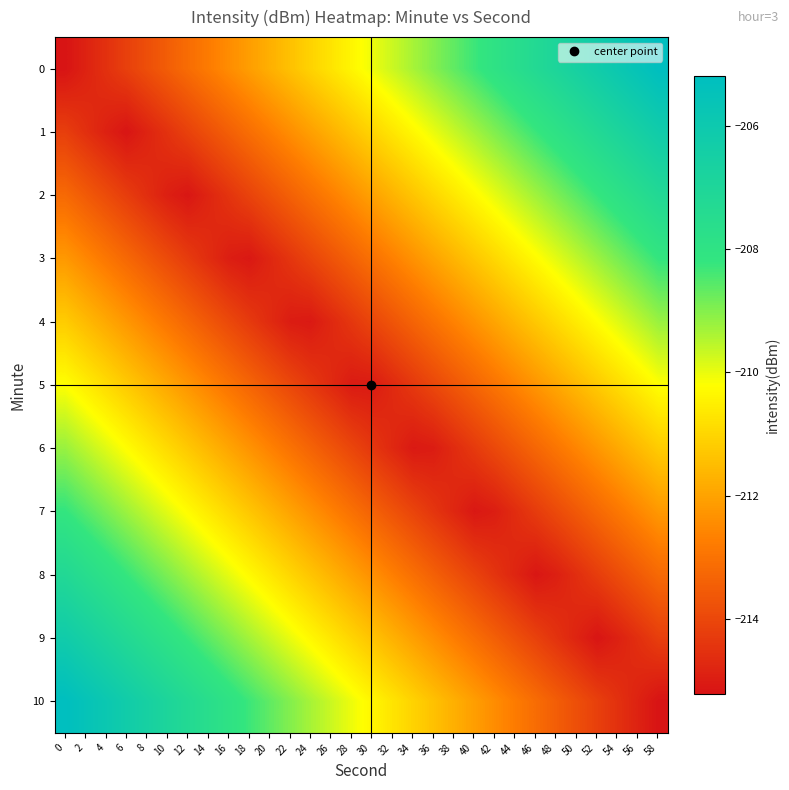

Reading left to right, transcribe all the data shown in this chart.

0: 0=-215.2	2=-214.9	4=-214.5	6=-214.2	8=-213.8	10=-213.5	12=-213.1	14=-212.8	16=-212.4	18=-212.1	20=-211.8	22=-211.4	24=-211.1	26=-210.7	28=-210.4	30=-210.0	32=-209.7	34=-209.3	36=-209.0	38=-208.7	40=-208.3	42=-208.0	44=-207.6	46=-207.3	48=-206.9	50=-206.6	52=-206.2	54=-205.9	56=-205.5	58=-205.2
1: 0=-214.2	2=-214.5	4=-214.9	6=-215.2	8=-214.8	10=-214.5	12=-214.1	14=-213.8	16=-213.4	18=-213.1	20=-212.8	22=-212.4	24=-212.1	26=-211.7	28=-211.4	30=-211.0	32=-210.7	34=-210.3	36=-210.0	38=-209.7	40=-209.3	42=-209.0	44=-208.6	46=-208.3	48=-207.9	50=-207.6	52=-207.2	54=-206.9	56=-206.5	58=-206.2
2: 0=-213.2	2=-213.5	4=-213.9	6=-214.2	8=-214.6	10=-214.9	12=-215.1	14=-214.8	16=-214.4	18=-214.1	20=-213.8	22=-213.4	24=-213.1	26=-212.7	28=-212.4	30=-212.0	32=-211.7	34=-211.3	36=-211.0	38=-210.7	40=-210.3	42=-210.0	44=-209.6	46=-209.3	48=-208.9	50=-208.6	52=-208.2	54=-207.9	56=-207.5	58=-207.2
3: 0=-212.2	2=-212.5	4=-212.9	6=-213.2	8=-213.6	10=-213.9	12=-214.3	14=-214.6	16=-215.0	18=-215.1	20=-214.8	22=-214.4	24=-214.1	26=-213.7	28=-213.4	30=-213.0	32=-212.7	34=-212.3	36=-212.0	38=-211.7	40=-211.3	42=-211.0	44=-210.6	46=-210.3	48=-209.9	50=-209.6	52=-209.2	54=-208.9	56=-208.5	58=-208.2
4: 0=-211.2	2=-211.5	4=-211.9	6=-212.2	8=-212.6	10=-212.9	12=-213.3	14=-213.6	16=-214.0	18=-214.3	20=-214.7	22=-215.0	24=-215.1	26=-214.7	28=-214.4	30=-214.0	32=-213.7	34=-213.3	36=-213.0	38=-212.7	40=-212.3	42=-212.0	44=-211.6	46=-211.3	48=-210.9	50=-210.6	52=-210.2	54=-209.9	56=-209.5	58=-209.2
5: 0=-210.2	2=-210.5	4=-210.9	6=-211.2	8=-211.6	10=-211.9	12=-212.3	14=-212.6	16=-213.0	18=-213.3	20=-213.7	22=-214.0	24=-214.3	26=-214.7	28=-215.0	30=-215.0	32=-214.7	34=-214.3	36=-214.0	38=-213.7	40=-213.3	42=-213.0	44=-212.6	46=-212.3	48=-211.9	50=-211.6	52=-211.2	54=-210.9	56=-210.5	58=-210.2
6: 0=-209.2	2=-209.5	4=-209.9	6=-210.2	8=-210.6	10=-210.9	12=-211.3	14=-211.6	16=-212.0	18=-212.3	20=-212.7	22=-213.0	24=-213.3	26=-213.7	28=-214.0	30=-214.4	32=-214.7	34=-215.1	36=-215.0	38=-214.7	40=-214.3	42=-214.0	44=-213.6	46=-213.3	48=-212.9	50=-212.6	52=-212.2	54=-211.9	56=-211.5	58=-211.2
7: 0=-208.2	2=-208.5	4=-208.9	6=-209.2	8=-209.6	10=-209.9	12=-210.3	14=-210.6	16=-211.0	18=-211.3	20=-211.7	22=-212.0	24=-212.3	26=-212.7	28=-213.0	30=-213.4	32=-213.7	34=-214.1	36=-214.4	38=-214.8	40=-215.1	42=-215.0	44=-214.6	46=-214.3	48=-213.9	50=-213.6	52=-213.2	54=-212.9	56=-212.5	58=-212.2
8: 0=-207.2	2=-207.5	4=-207.9	6=-208.2	8=-208.6	10=-208.9	12=-209.3	14=-209.6	16=-210.0	18=-210.3	20=-210.7	22=-211.0	24=-211.3	26=-211.7	28=-212.0	30=-212.4	32=-212.7	34=-213.1	36=-213.4	38=-213.8	40=-214.1	42=-214.4	44=-214.8	46=-215.1	48=-214.9	50=-214.6	52=-214.2	54=-213.9	56=-213.5	58=-213.2
9: 0=-206.2	2=-206.5	4=-206.9	6=-207.2	8=-207.6	10=-207.9	12=-208.3	14=-208.6	16=-209.0	18=-209.3	20=-209.7	22=-210.0	24=-210.3	26=-210.7	28=-211.0	30=-211.4	32=-211.7	34=-212.1	36=-212.4	38=-212.8	40=-213.1	42=-213.4	44=-213.8	46=-214.1	48=-214.5	50=-214.8	52=-215.2	54=-214.9	56=-214.5	58=-214.2
10: 0=-205.2	2=-205.5	4=-205.9	6=-206.2	8=-206.6	10=-206.9	12=-207.3	14=-207.6	16=-208.0	18=-208.3	20=-208.7	22=-209.0	24=-209.3	26=-209.7	28=-210.0	30=-210.4	32=-210.7	34=-211.1	36=-211.4	38=-211.8	40=-212.1	42=-212.4	44=-212.8	46=-213.1	48=-213.5	50=-213.8	52=-214.2	54=-214.5	56=-214.9	58=-215.2